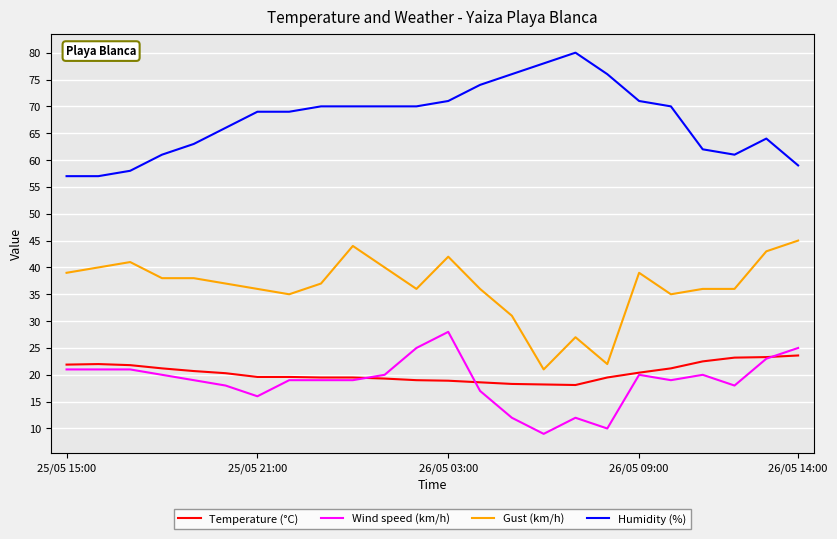

Is this an area chart (filled region under the line)?

No